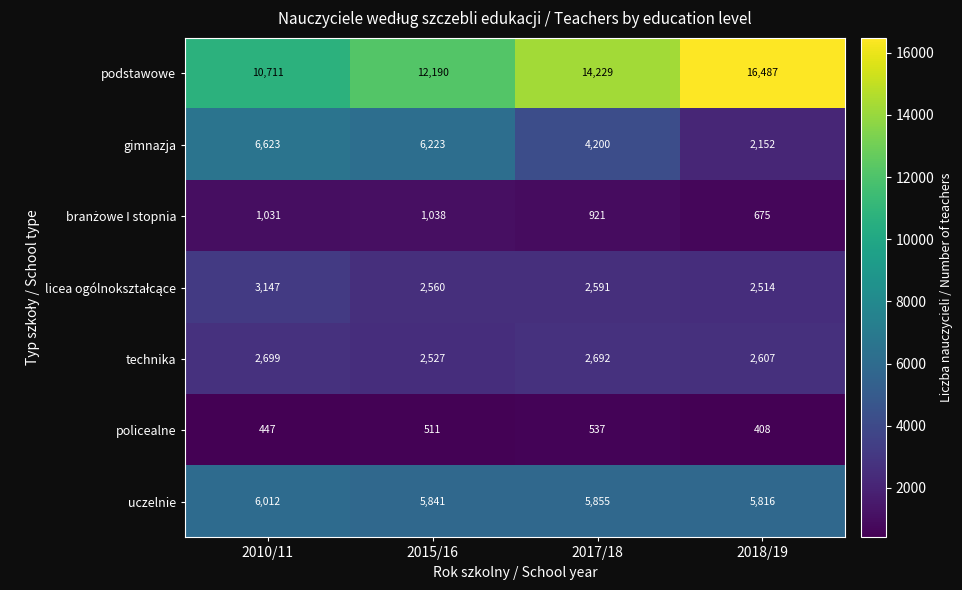

Which category has the lowest value across all series?

2018/19